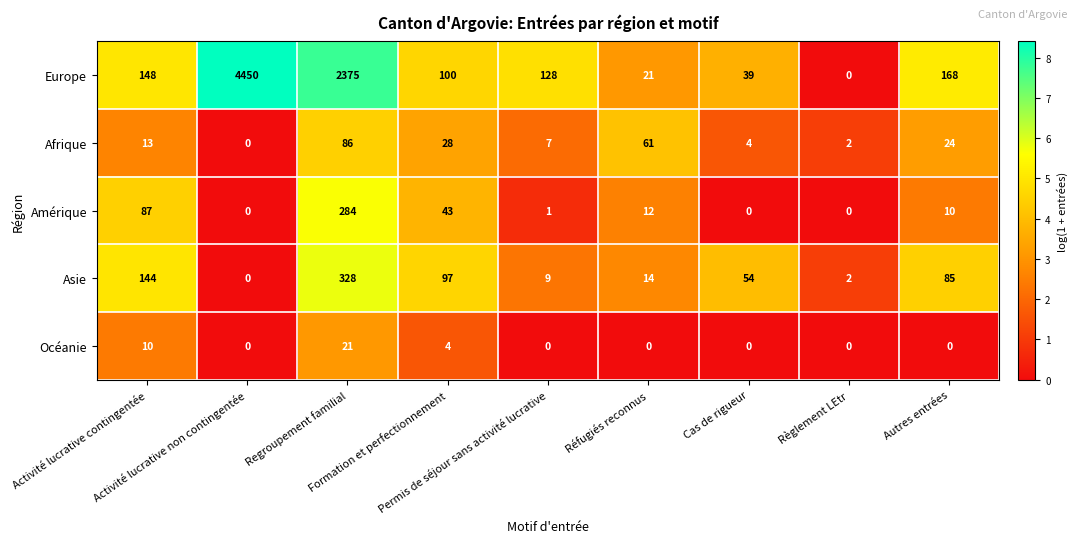

What is the difference between the maximum and minimum values in the Afrique series?

86